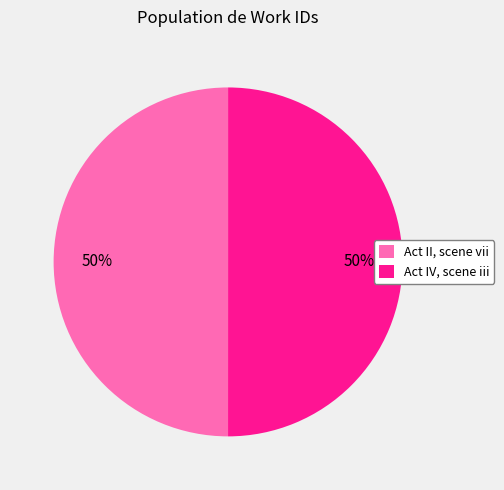

The Act II, scene vii slice represents 41% of the pie. True or false?

False